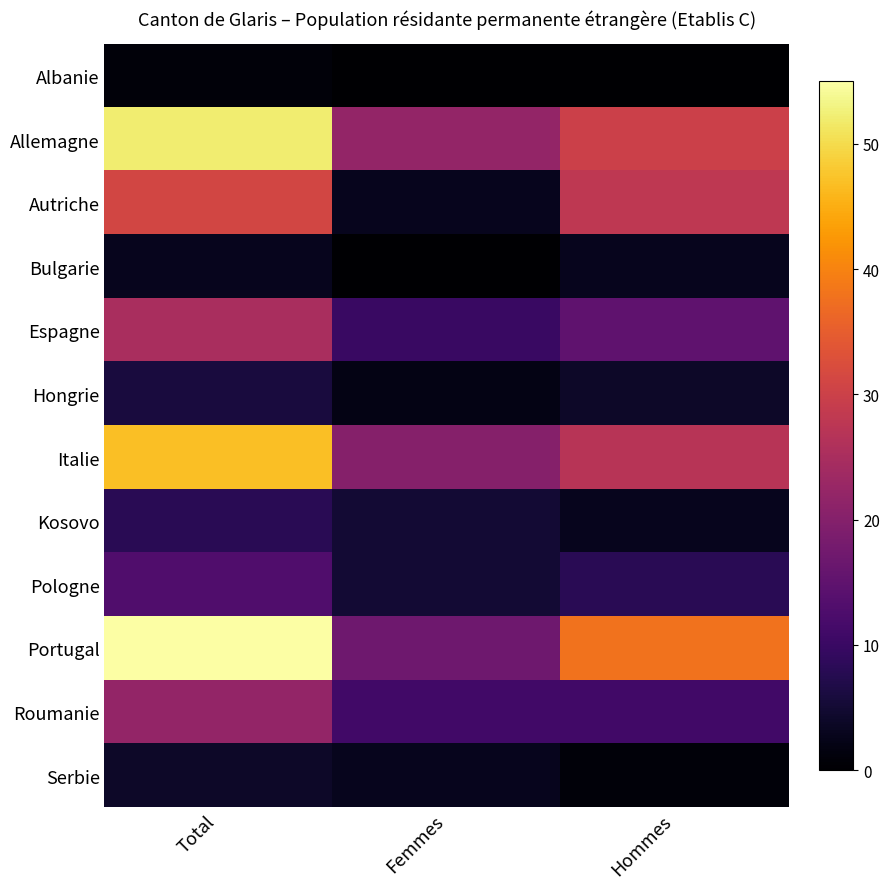

At how many categories does at least one series exceed 32?

2